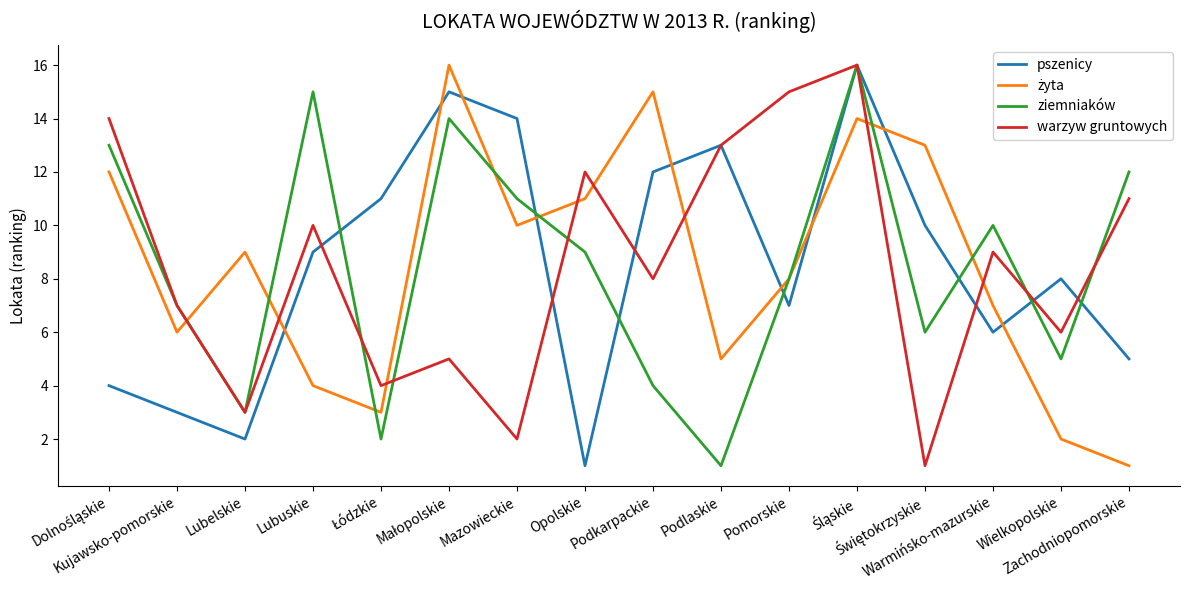

What is the maximum value for warzyw gruntowych?

16